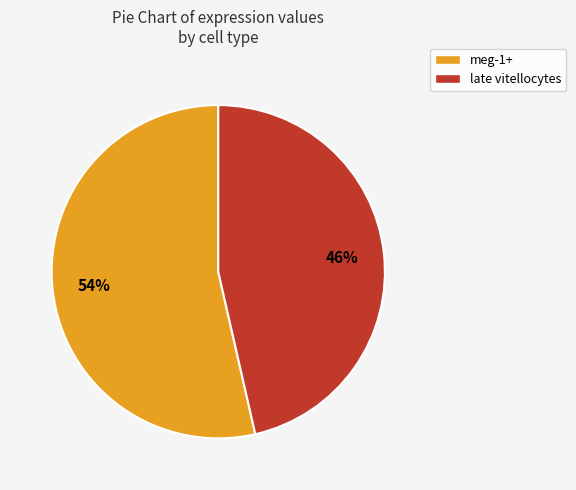

The meg-1+ slice represents 45% of the pie. True or false?

False